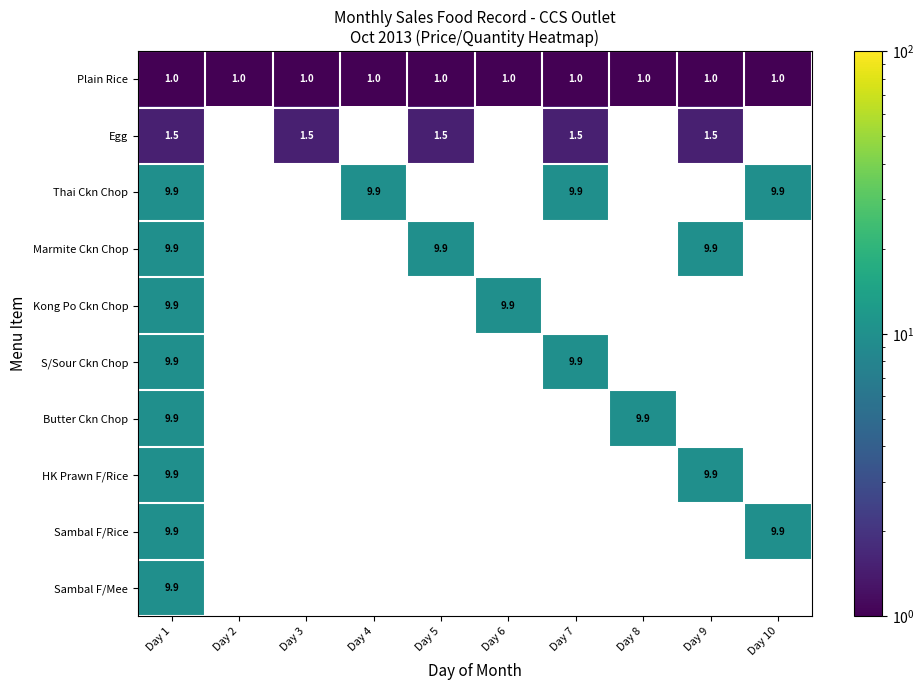

What is the spread (max minus min) of values at Day 4?

9.9